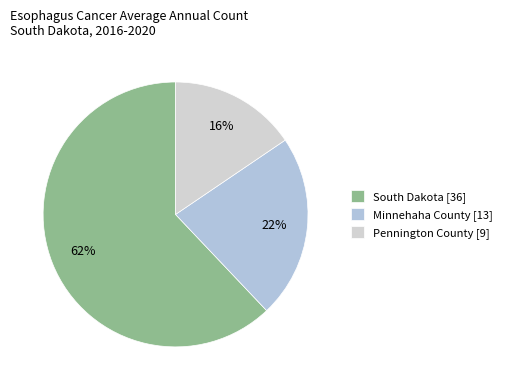

Does any single category account for the majority?

Yes